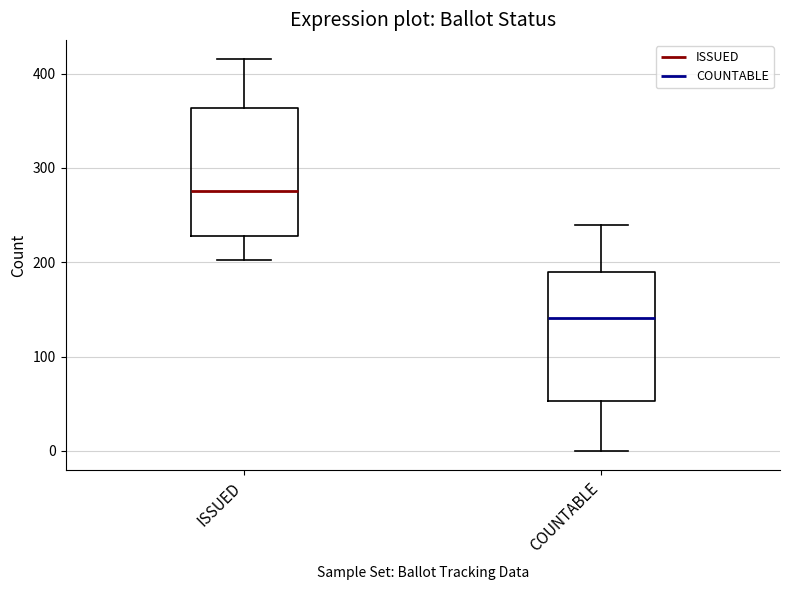

Reading left to right, read every box against the y-axis: the position of its median line, the range the box covers, and the ends of its whiskers. The values are not printed on the chart, so give them approximately, as read against the axis.

ISSUED: median 280, box 230 to 360, whiskers 200 to 420
COUNTABLE: median 140, box 50 to 190, whiskers 0 to 240